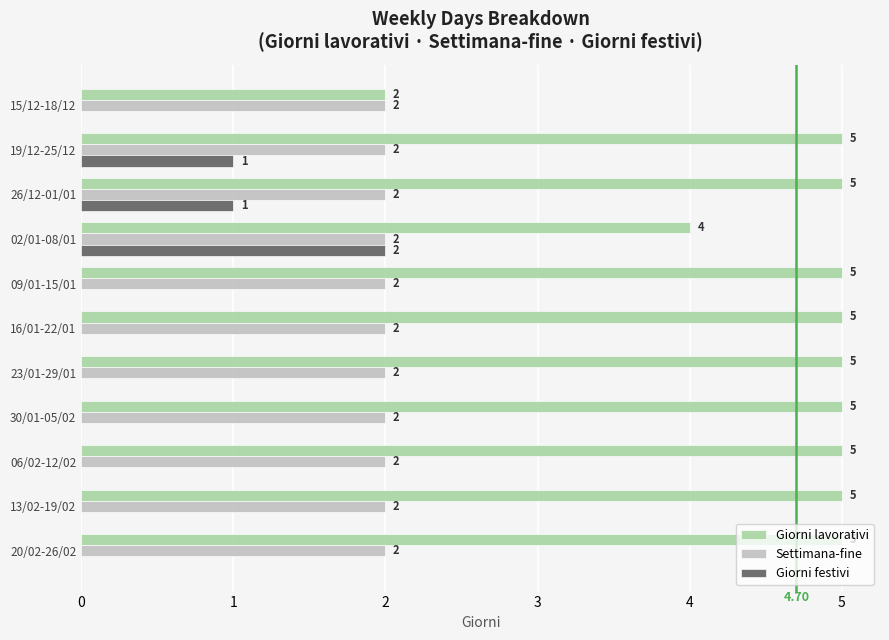

Which series has the largest total across all categories?

Giorni lavorativi